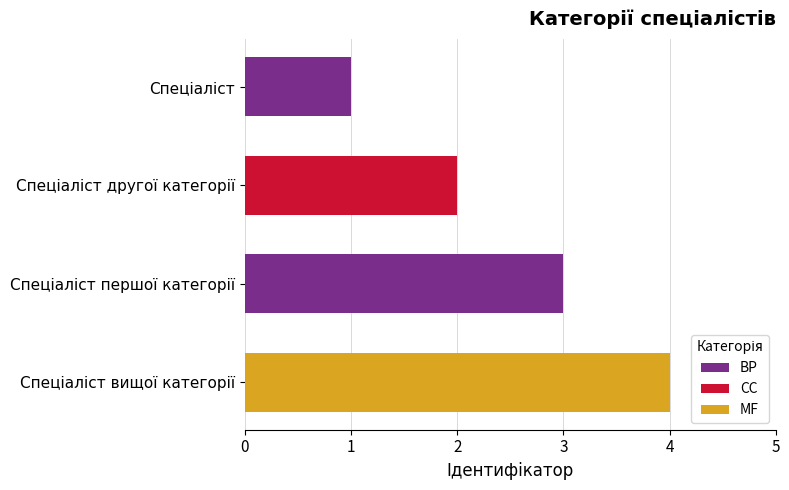

What is the sum of all values?

10